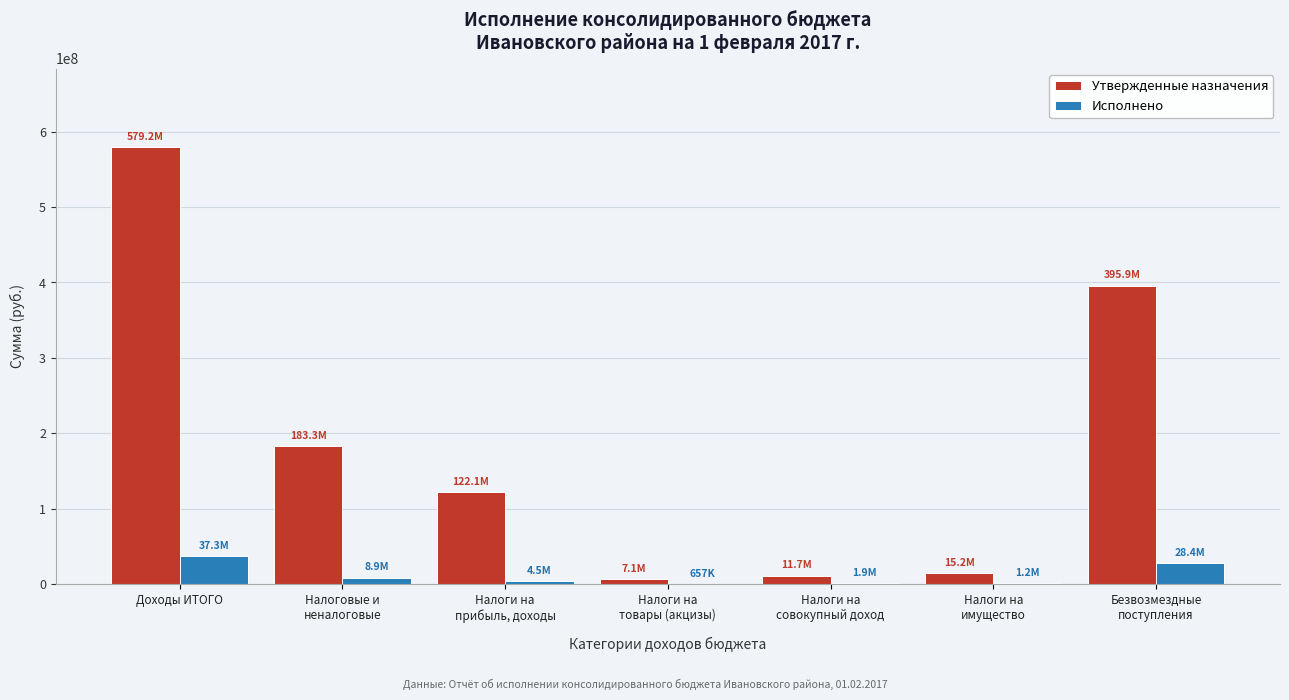

What is the sum of all Утвержденные назначения values?

1314578948.4